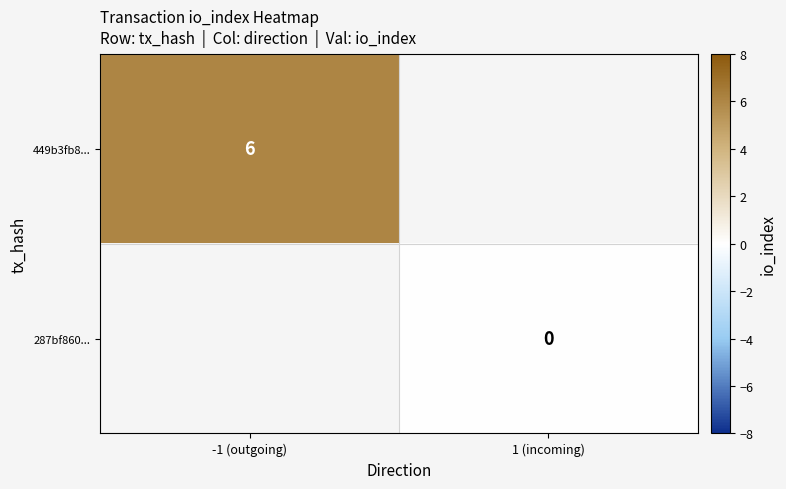

The value of 449b3fb8... at -1 (outgoing) is 2. True or false?

False